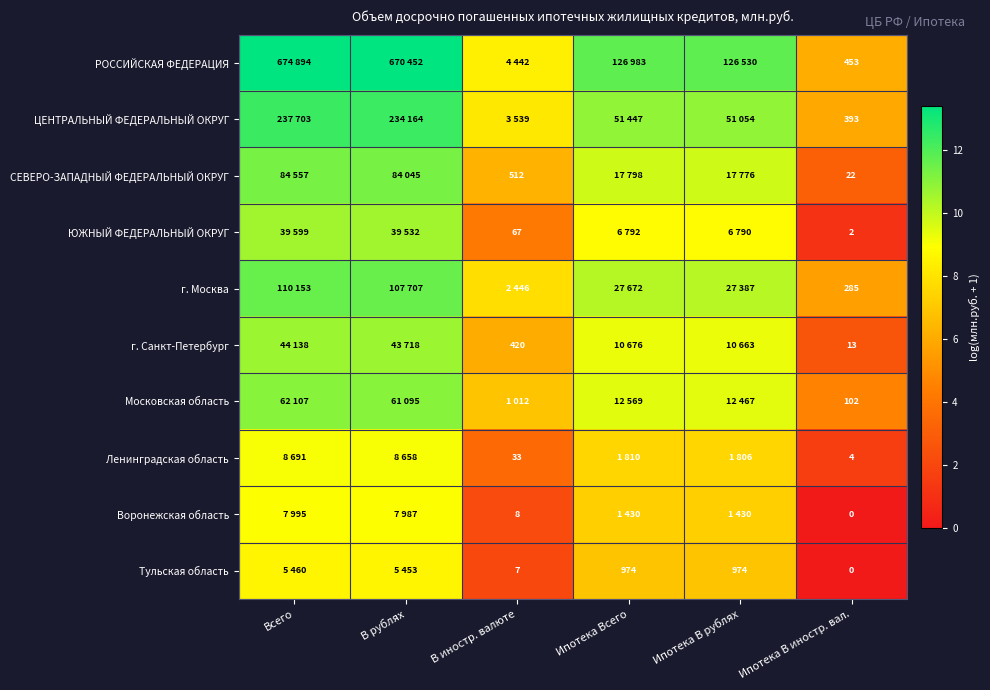

Rank the series at Всего from highest to lowest value.

РОССИЙСКАЯ ФЕДЕРАЦИЯ, ЦЕНТРАЛЬНЫЙ ФЕДЕРАЛЬНЫЙ ОКРУГ, г. Москва, СЕВЕРО-ЗАПАДНЫЙ ФЕДЕРАЛЬНЫЙ ОКРУГ, Московская область, г. Санкт-Петербург, ЮЖНЫЙ ФЕДЕРАЛЬНЫЙ ОКРУГ, Ленинградская область, Воронежская область, Тульская область